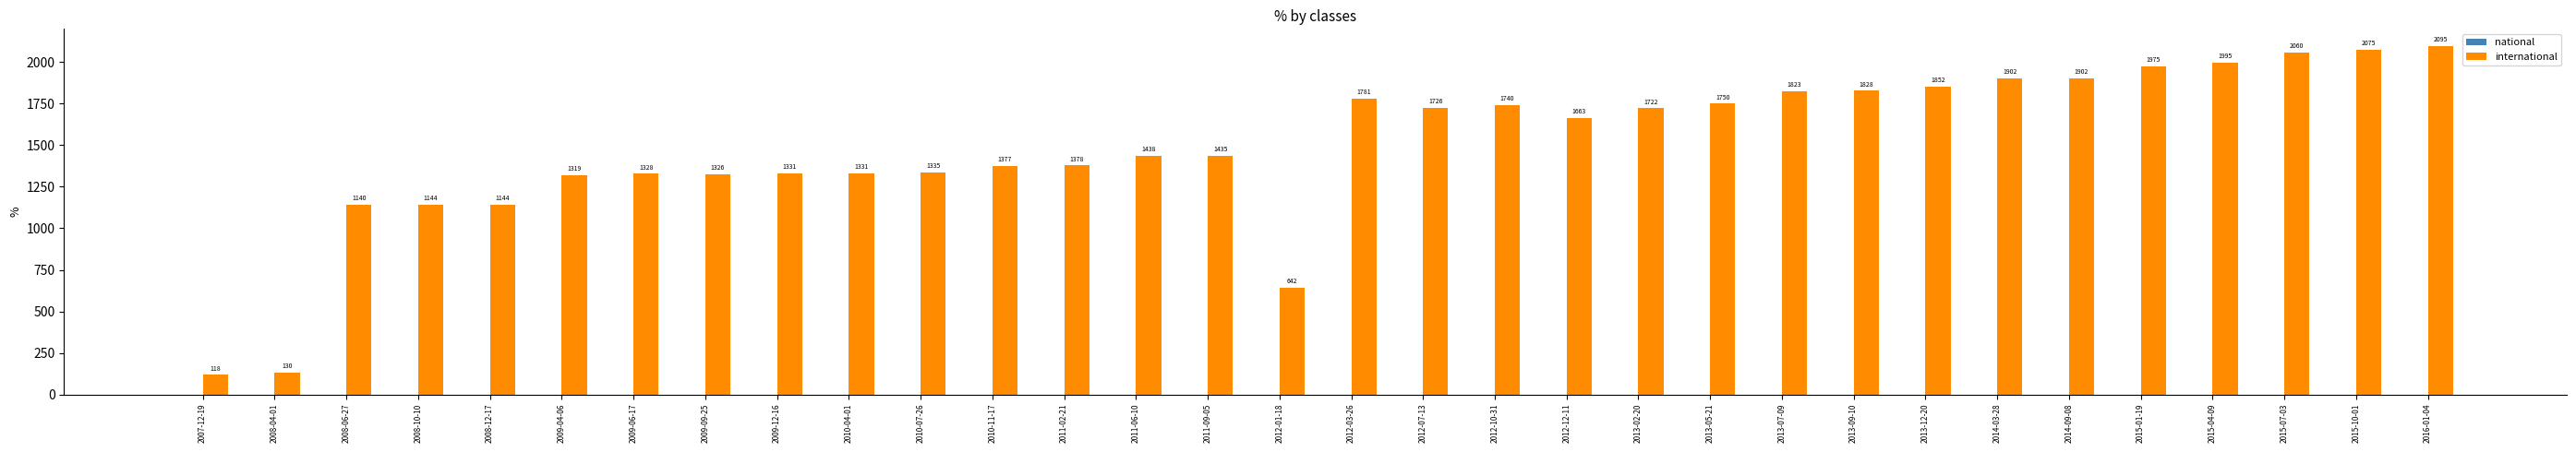

Which category has the highest value across all series?

2016-01-04